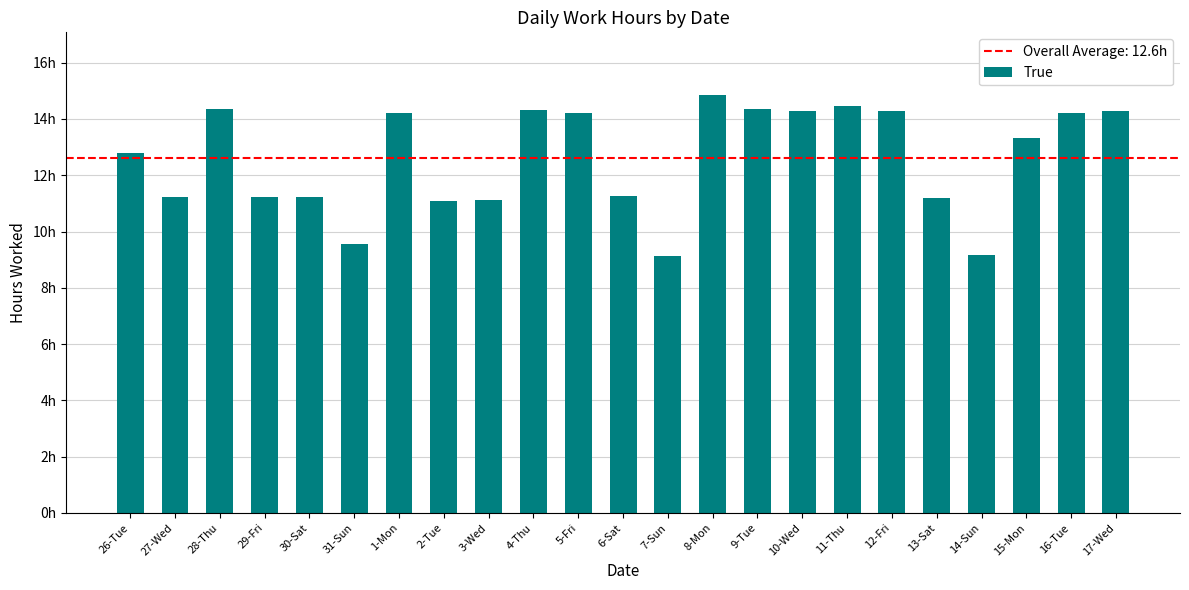

What is the smallest value displayed?

9.1